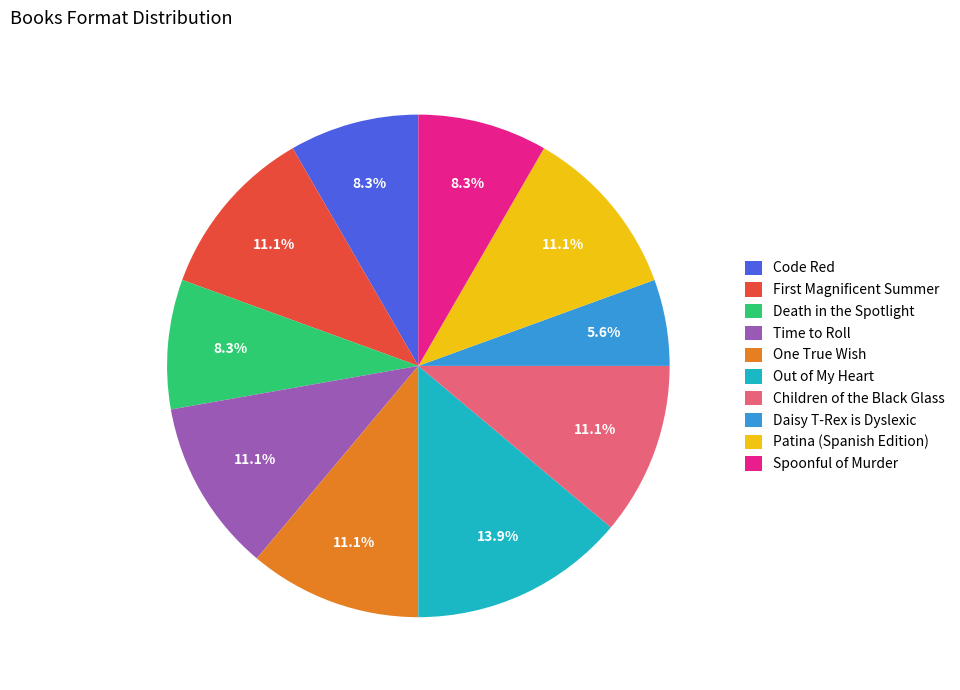

How many segments does this pie chart have?

10